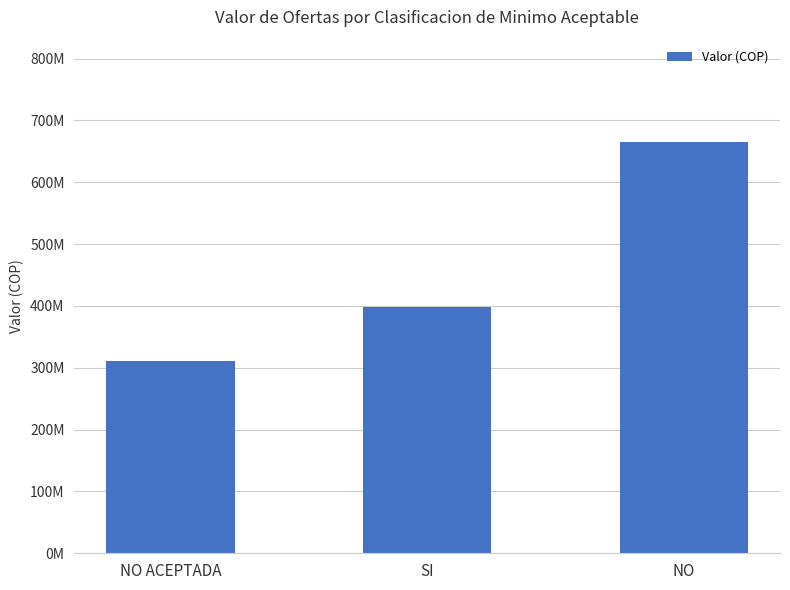

Does the chart contain any negative values?

No